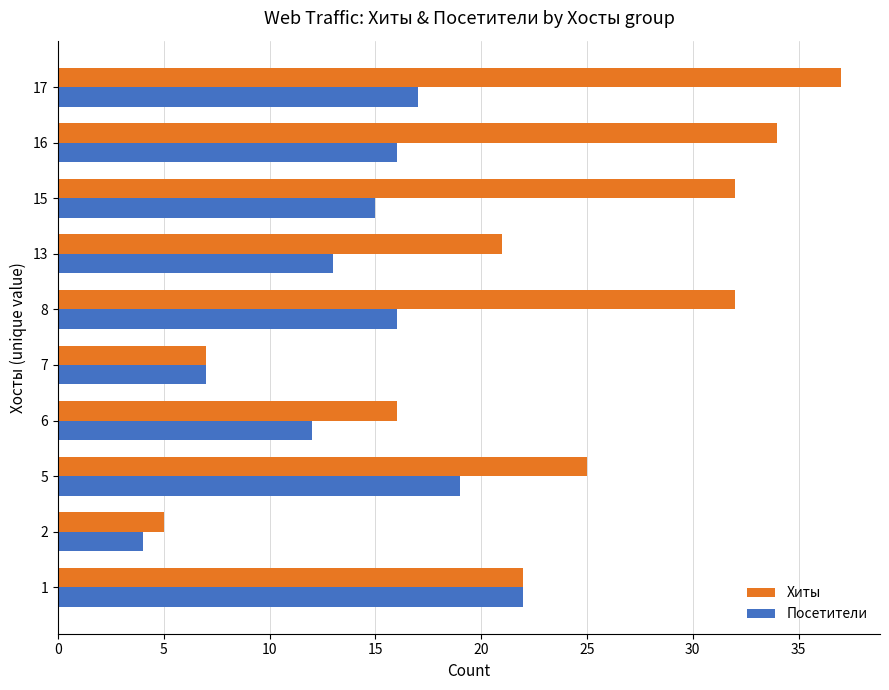

Which series has the largest range (max minus min)?

Хиты